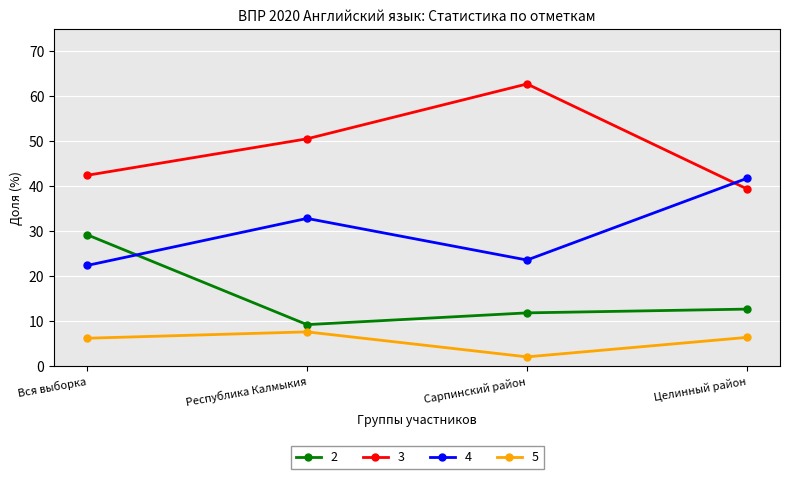

Where does the 3 series first go above 50?

Республика Калмыкия